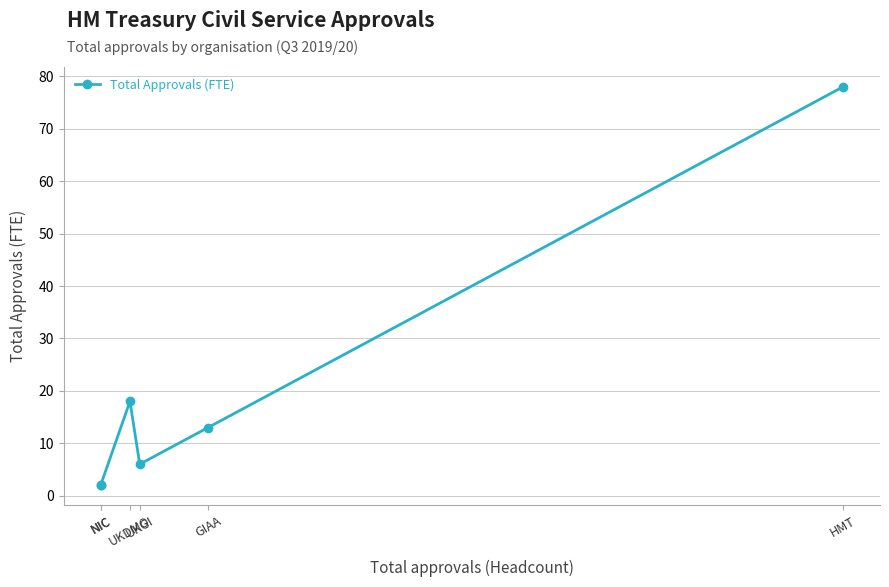

Reading right to left, list all the values displayed in this chart.

HMT=78	GIAA=13	UKGI=6	UKDMO=18	NIC=2	NIC=2